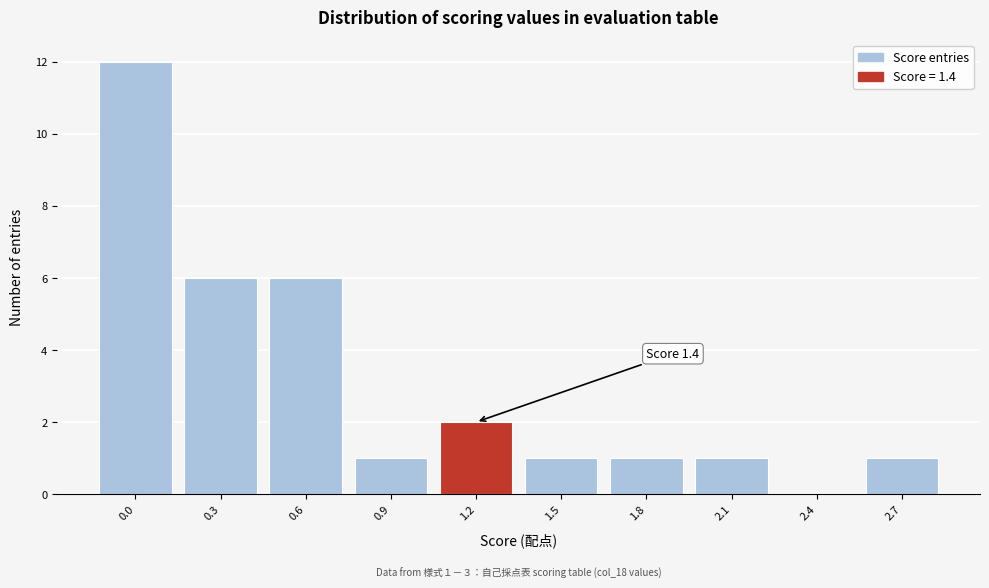

Reading left to right, transcribe all the data shown in this chart.

0.0=12	0.3=6	0.6=6	0.9=1	1.2=2	1.5=1	1.8=1	2.1=1	2.4=0	2.7=1